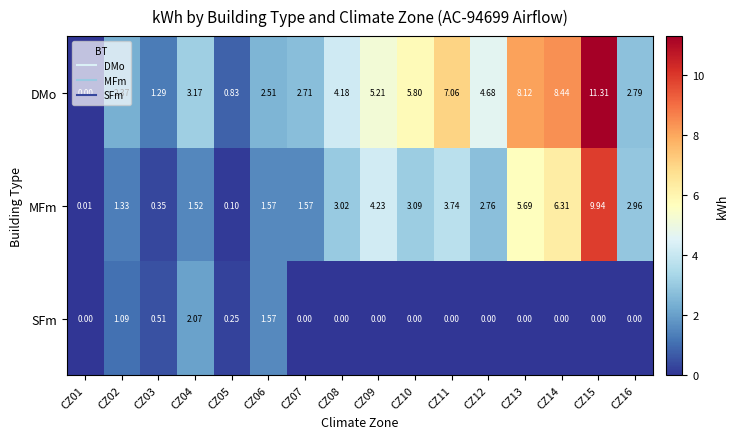

Is the value of SFm at CZ07 greater than the value of MFm at CZ13?

No